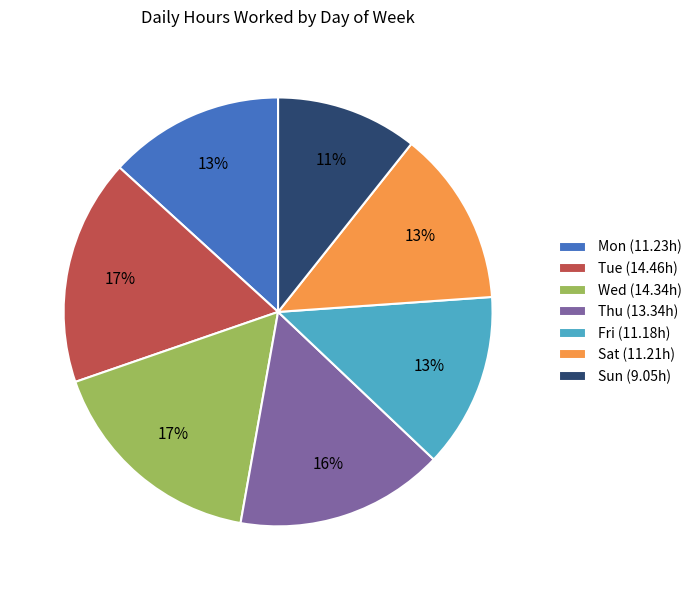

How many slices are in this pie chart?

7